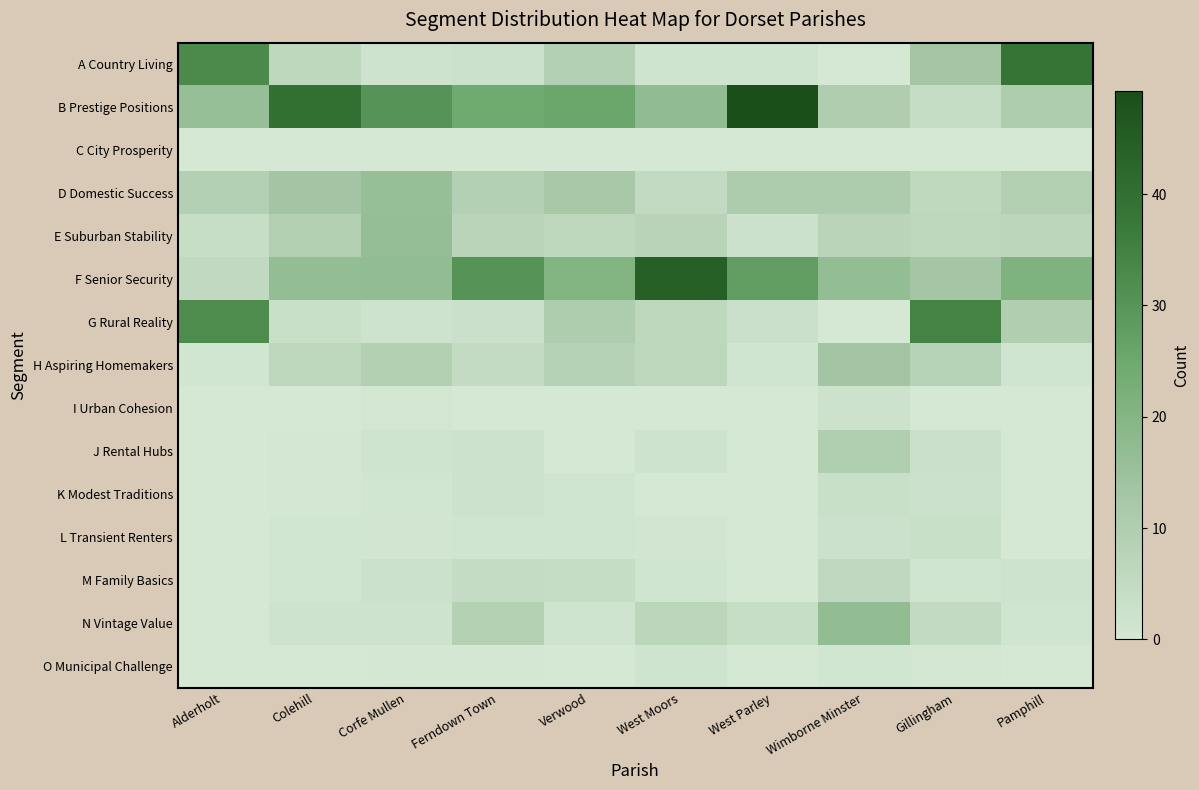

What is the greatest value displayed?

49.2